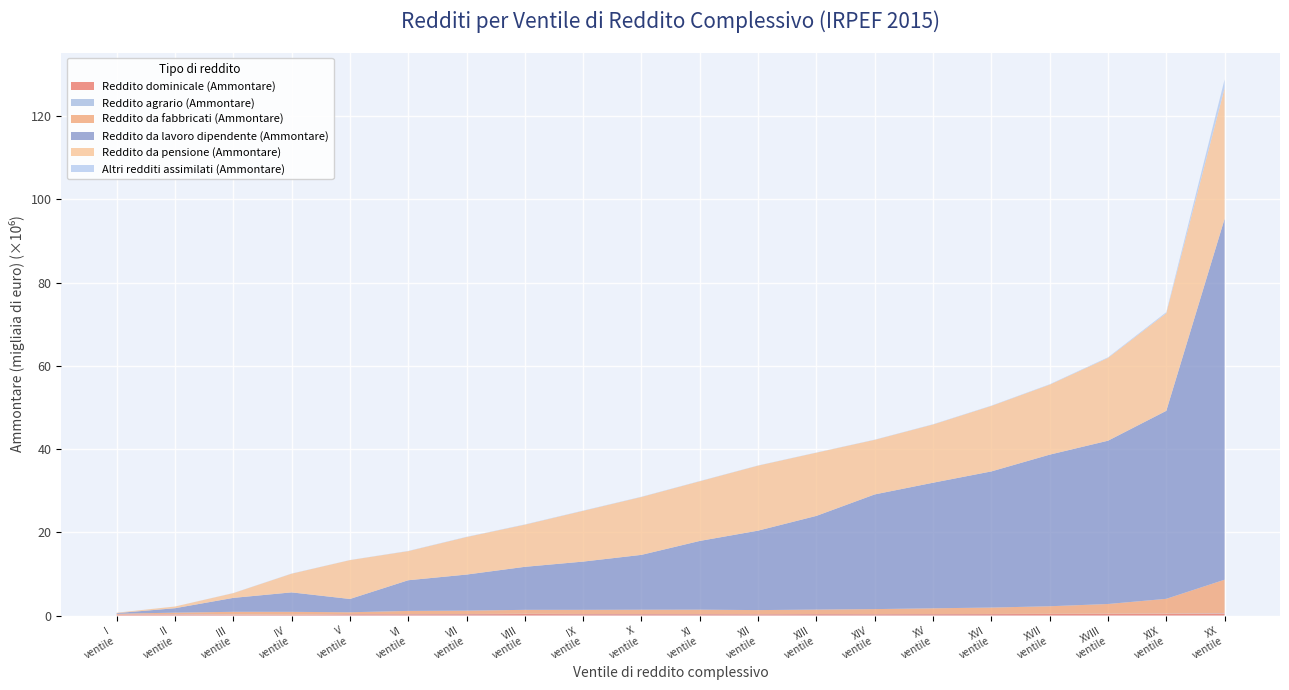

Reading left to right, list all the values displayed in this chart.

Reddito dominicale (Ammontare): 234863	241511	183403	150238	293844	299084	322152	357777	328300	322784	315640	293085	323804	310481	326661	345209	369112	391149	411487	473018
Reddito agrario (Ammontare): 17946	61926	60886	36357	31884	45164	42716	48650	40597	35907	31701	26440	26444	26014	26767	28035	30293	35006	43088	77473
Reddito da fabbricati (Ammontare): 166995	385078	646085	695989	455871	761089	801905	958631	996033	1034824	1058121	983414	1072486	1203546	1380145	1539217	1826573	2340262	3555027	8054351
Reddito da lavoro dipendente (Ammontare): 160517	1065324	3347568	4678450	3194699	7371034	8674317	10333780	11594358	13181925	16517068	19094053	22518794	27559826	30176403	32713470	36428670	39237013	45175814	86734854
Reddito da pensione (Ammontare): 97727	400928	1133840	4482698	9331652	6991585	9012759	10125155	12193855	13908140	14334540	15617278	15183661	13111618	13987883	15734852	16815650	19893384	23454152	31400613
Altri redditi assimilati (Ammontare): 2823	8991	32355	41331	23837	53110	56441	62136	60600	57715	52888	46167	42247	49702	63528	70015	90174	132592	251147	2072617